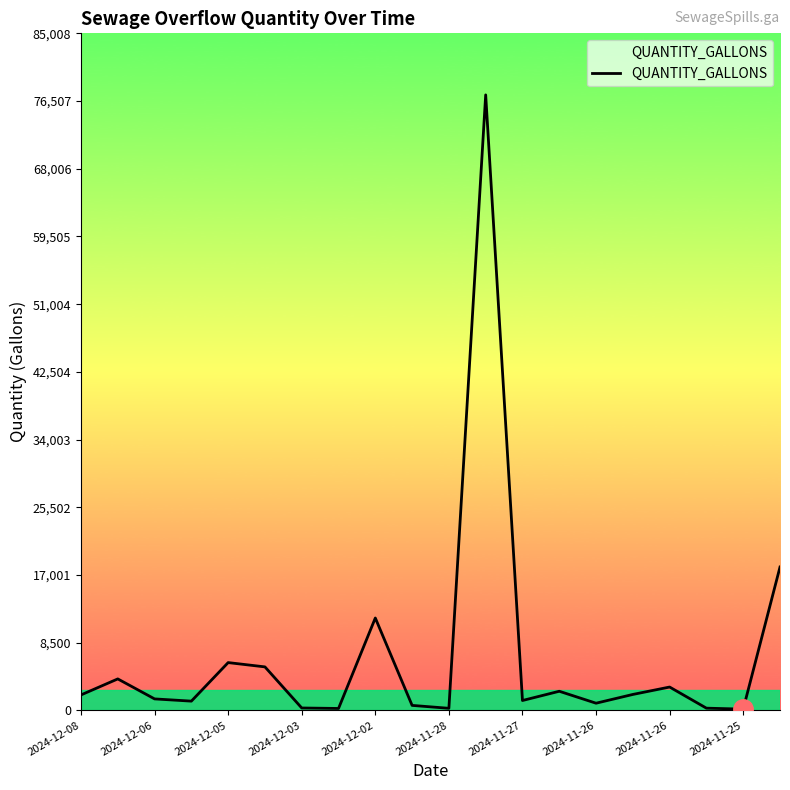

What is the sum of all values?

138158